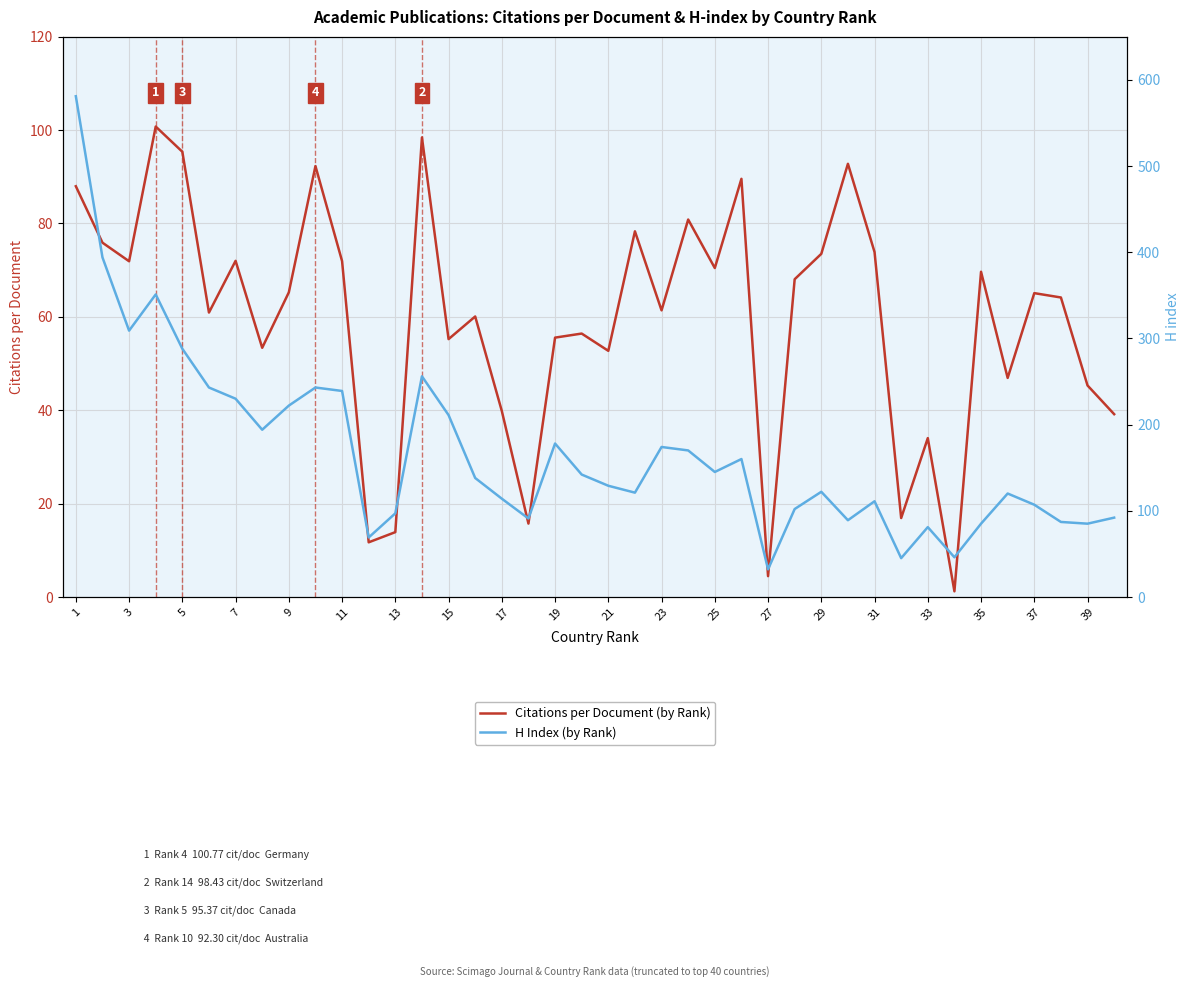

Which series has the largest total across all categories?

H Index